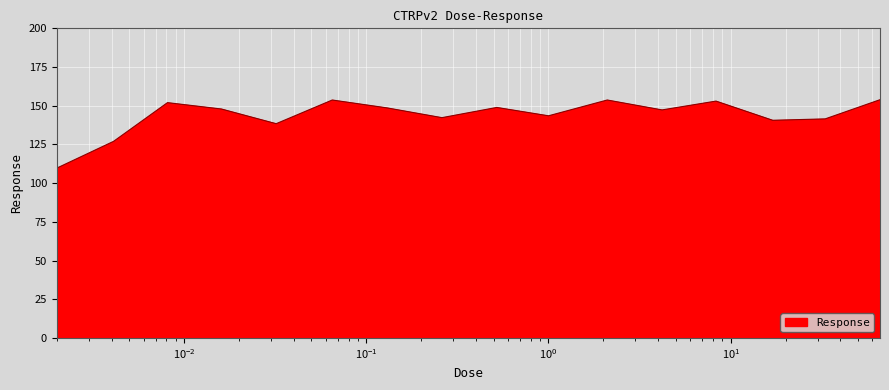

What is the difference between the maximum and minimum values?

44.2